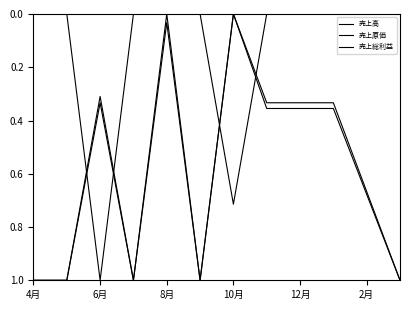

What is the average value of the 売上総利益 series?

0.6